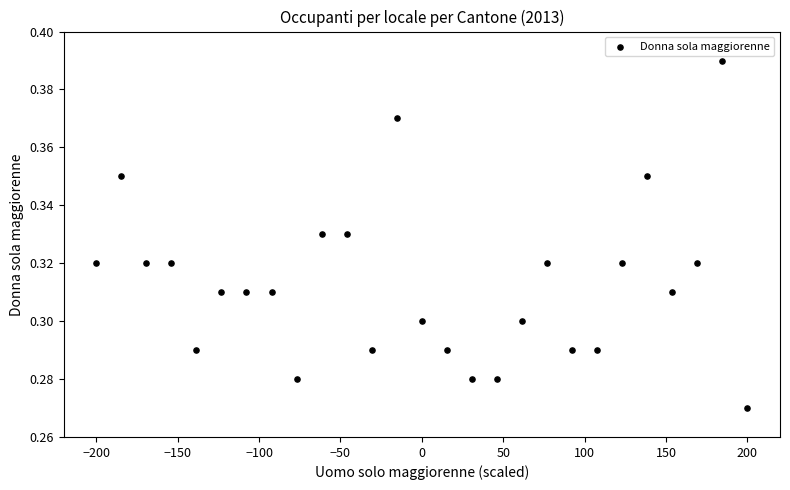

What is the range of X values (max minus min)?

400.0